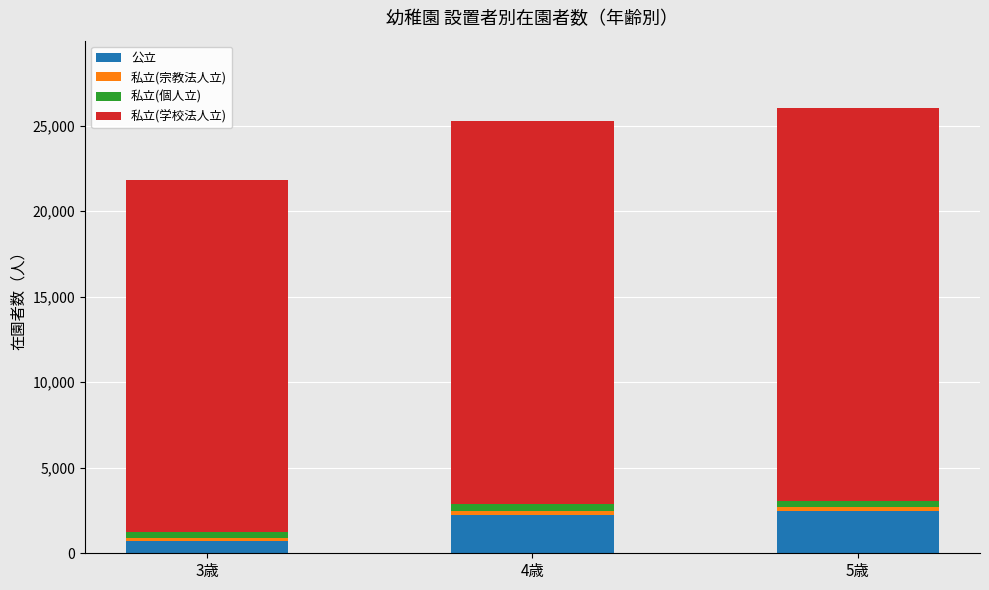

What is the highest value of the 公立 series?

2443